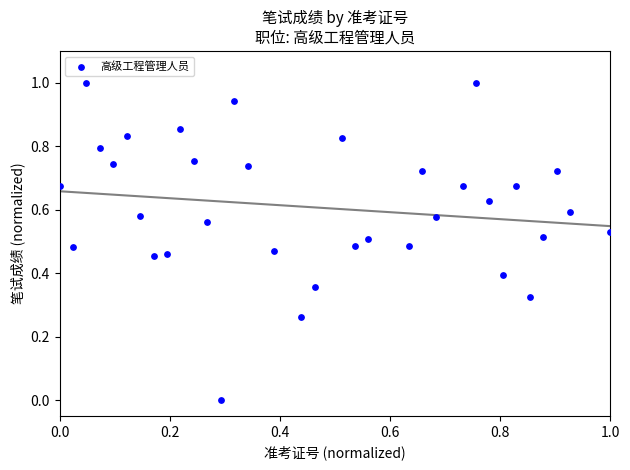

What is the range of Y values (max minus min)?

1.0